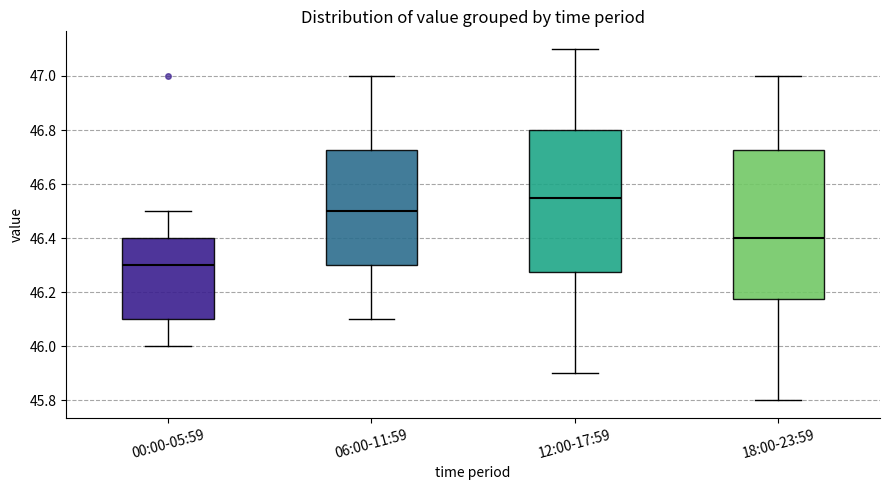

Reading left to right, transcribe this box plot: for each box, give where its median line is, the range the box spans, and where its two whiskers end, as read against the y-axis. The values are not printed on the chart, so give them approximately, as read against the axis.

00:00-05:59: median 46.30, box 46.10 to 46.40, whiskers 46.00 to 46.50
06:00-11:59: median 46.50, box 46.30 to 46.72, whiskers 46.10 to 47.00
12:00-17:59: median 46.56, box 46.28 to 46.80, whiskers 45.90 to 47.10
18:00-23:59: median 46.40, box 46.18 to 46.72, whiskers 45.80 to 47.00